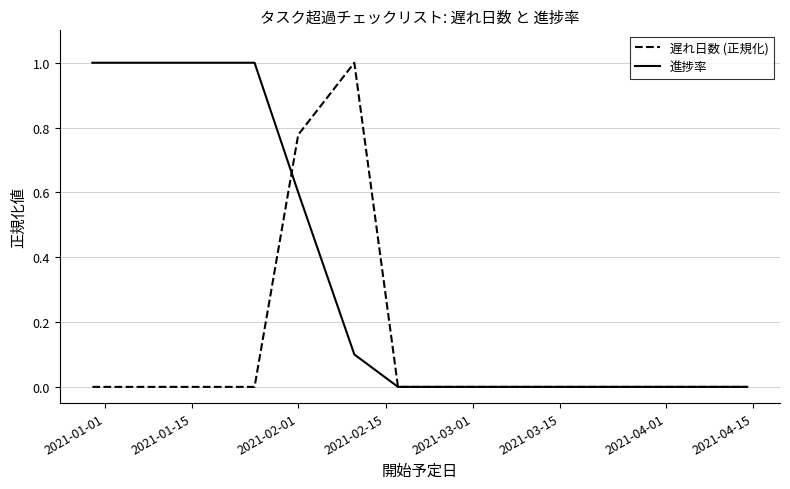

Reading left to right, extract all data points from this chart.

遅れ日数 (正規化): 0.0	0.0	0.0	0.0	0.8	1.0	0.0	0.0	0.0	0.0	0.0	0.0	0.0	0.0	0.0
進捗率: 1.0	1.0	1.0	1.0	0.6	0.1	0.0	0.0	0.0	0.0	0.0	0.0	0.0	0.0	0.0